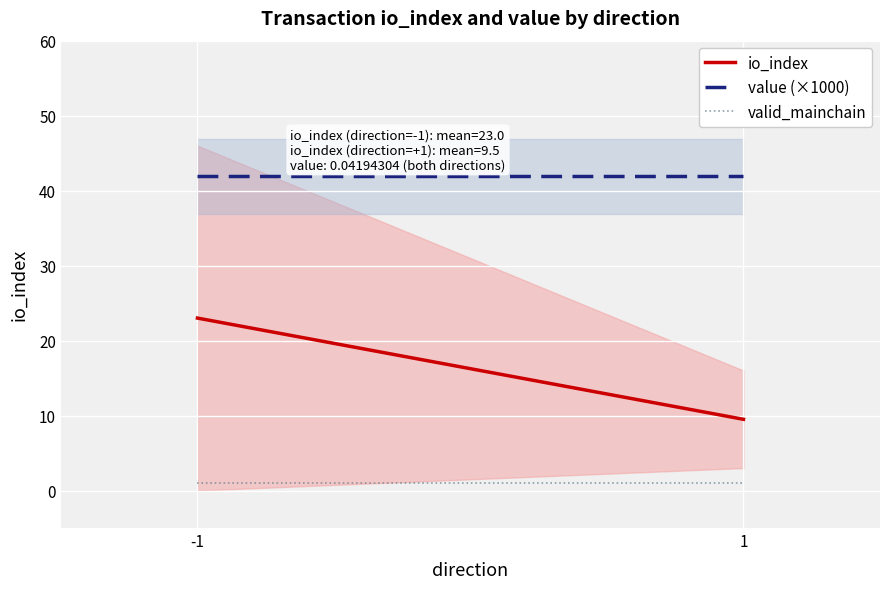

The value of io_index at 1 is 3.2. True or false?

False